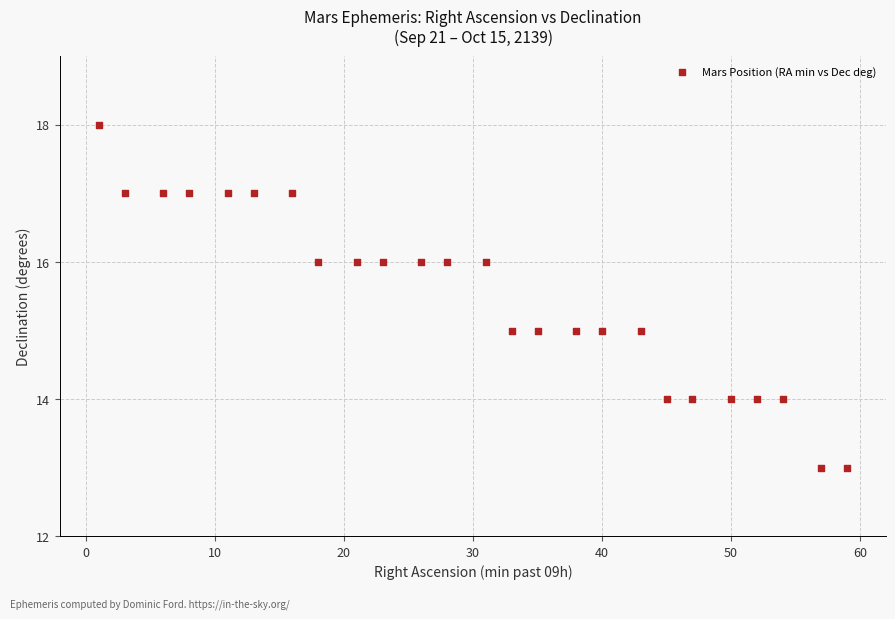

What is the range of Y values (max minus min)?

5